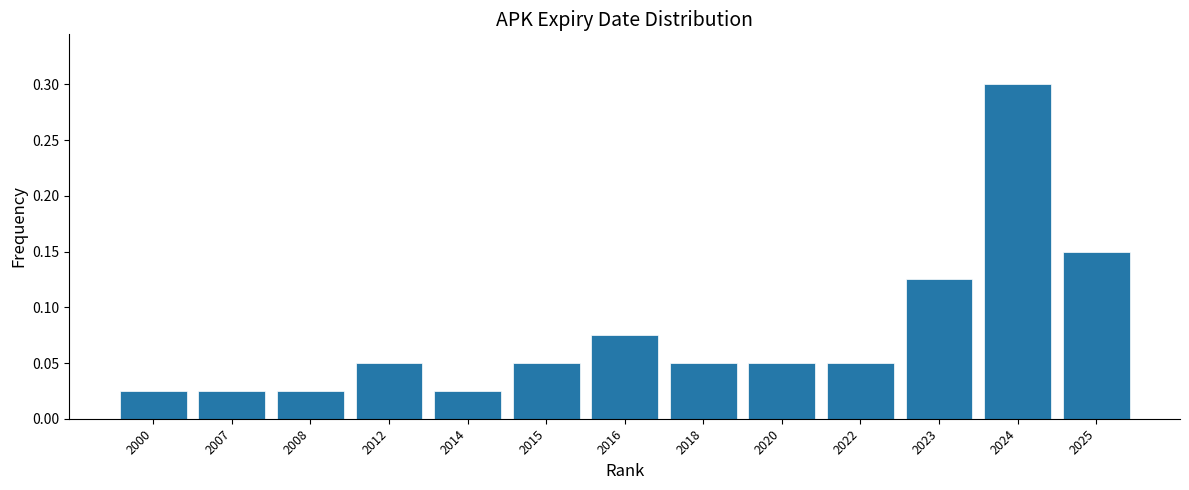

What is the greatest value displayed?

0.3